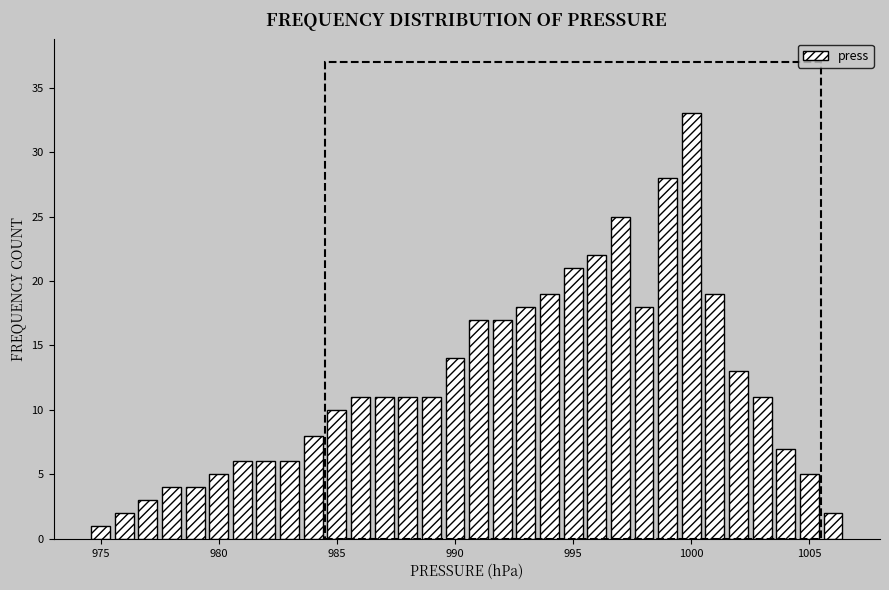

Around what value on the x-axis is the tallest bar? Give the approximate position of its centre, as read against the axis.

1000.0